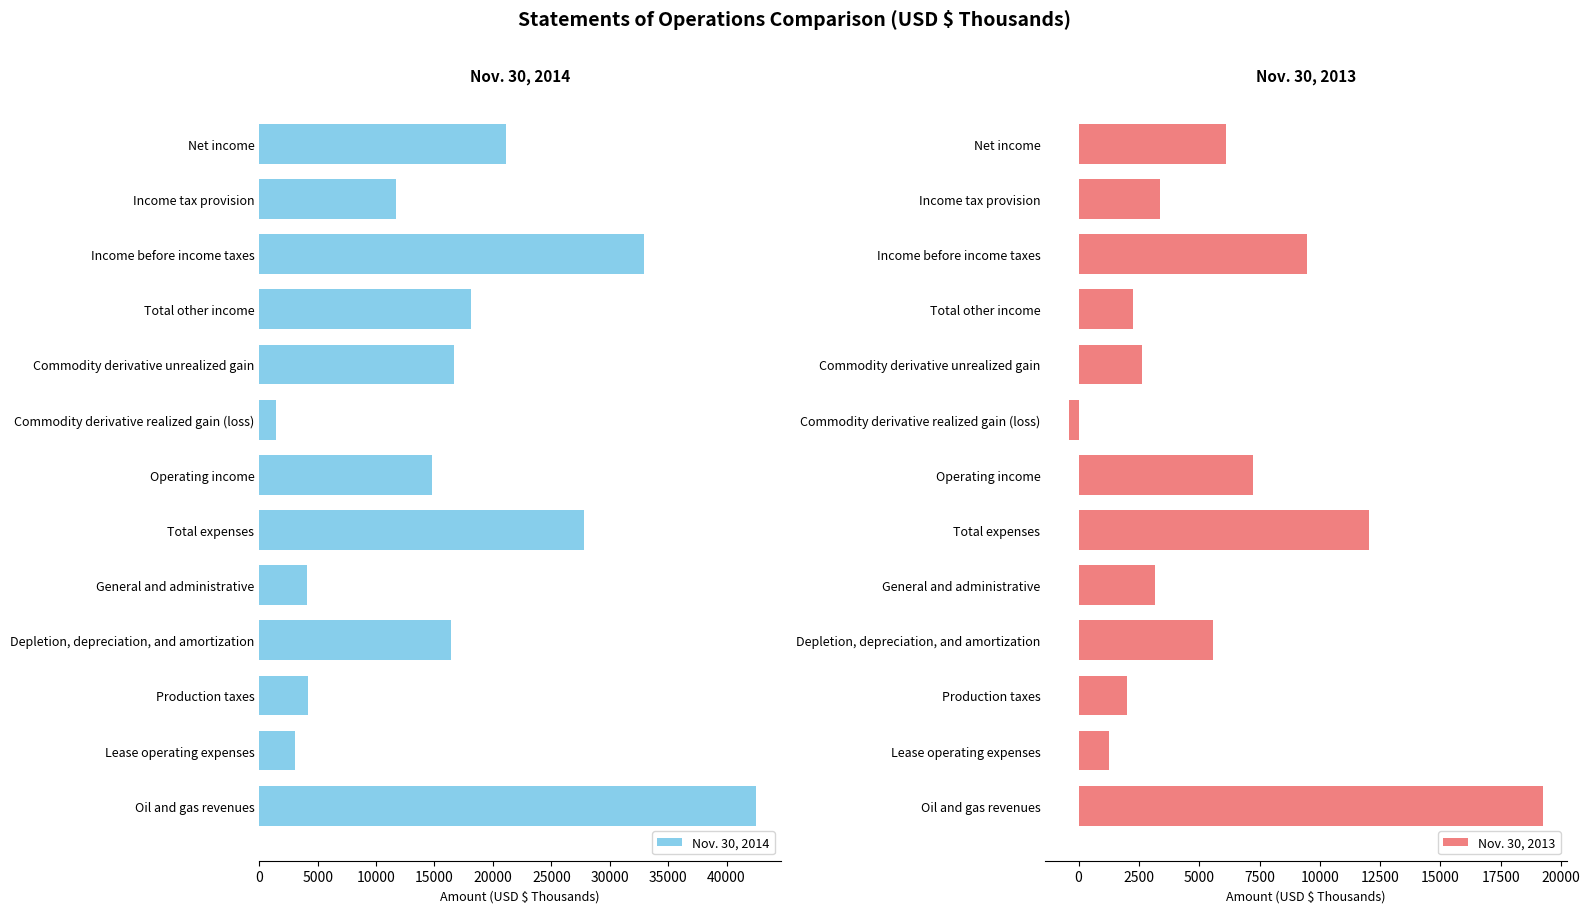

What is the maximum value shown in the chart?

42538